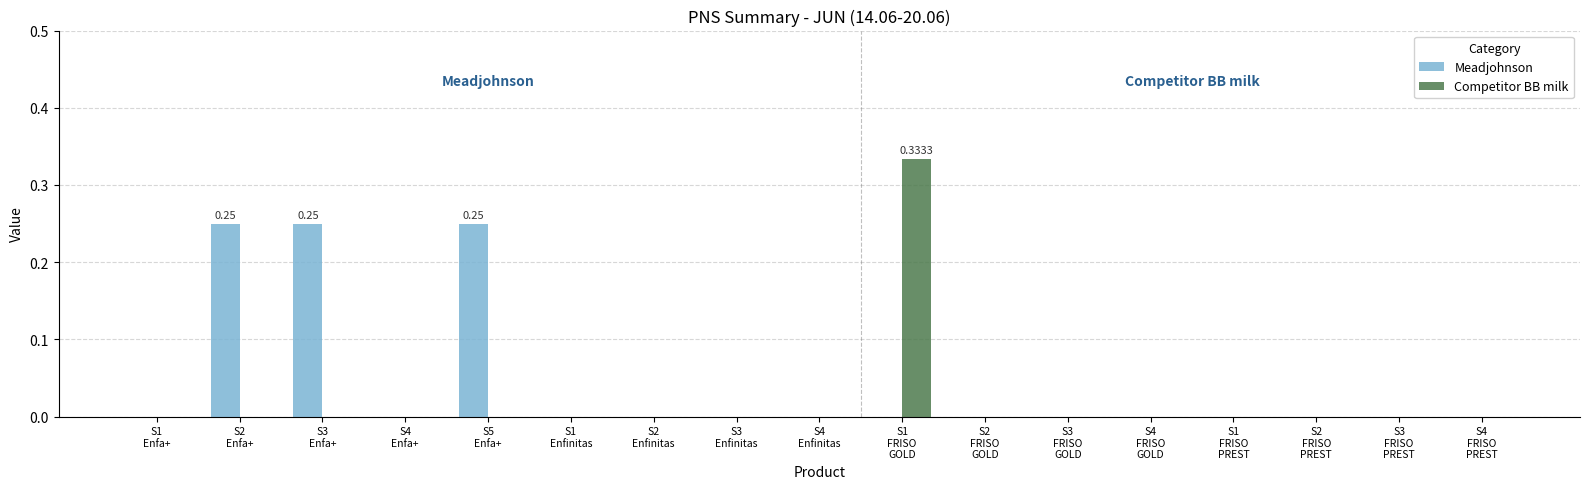

True or false: Meadjohnson has a value of -0.1 at S1
FRISO
GOLD.

False